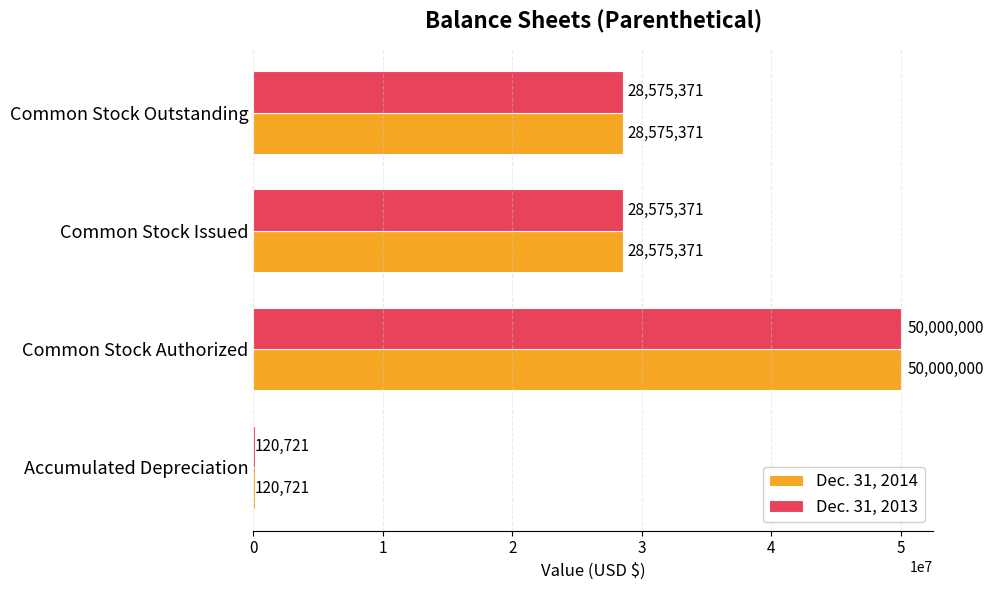

The value of Dec. 31, 2014 at Common Stock Outstanding is 40256069. True or false?

False